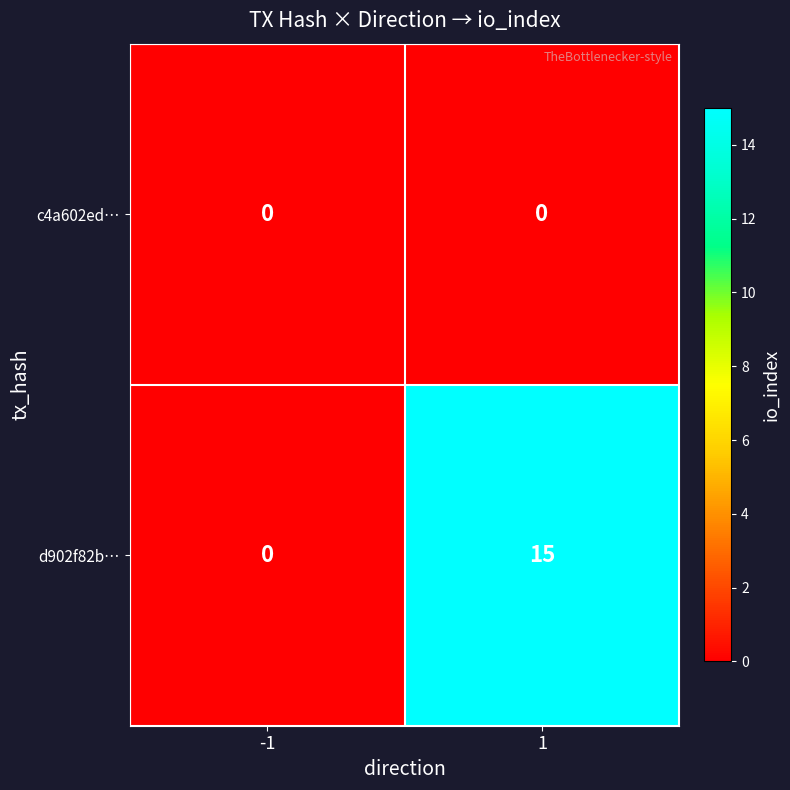

The d902f82b… series shows 0 at -1. True or false?

True